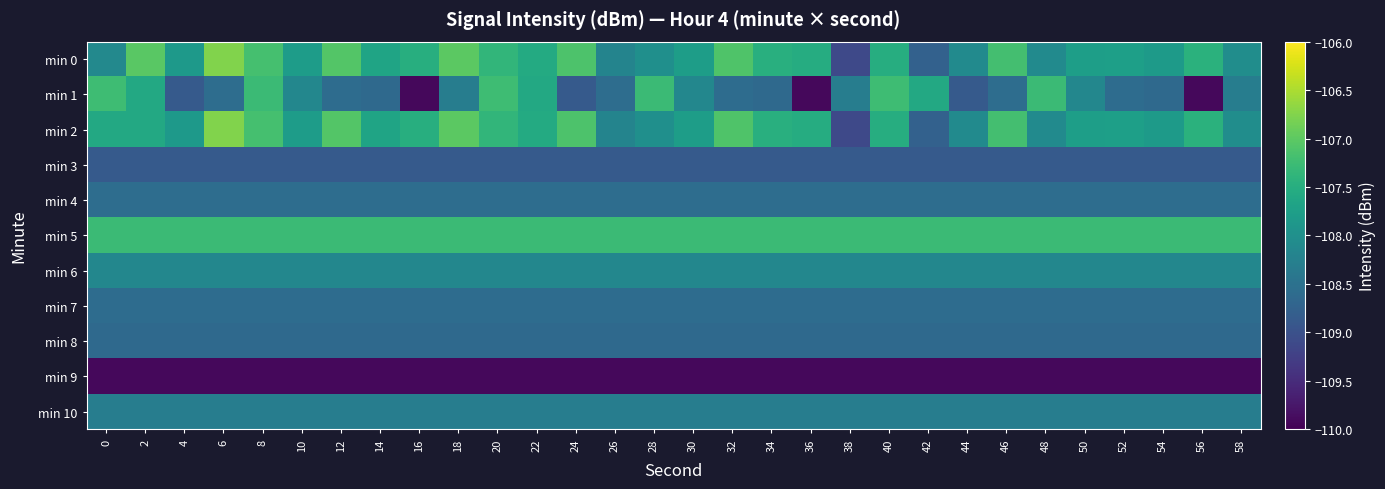

Reading left to right, transcribe all the data shown in this chart.

min 0: 0=-108.1	2=-107.0	4=-107.9	6=-106.8	8=-107.2	10=-107.8	12=-107.1	14=-107.7	16=-107.5	18=-107.0	20=-107.4	22=-107.5	24=-107.1	26=-108.2	28=-108.0	30=-107.8	32=-107.1	34=-107.5	36=-107.5	38=-109.1	40=-107.5	42=-108.8	44=-108.1	46=-107.2	48=-108.1	50=-107.8	52=-107.7	54=-107.8	56=-107.4	58=-108.0
min 1: 0=-107.2	2=-107.6	4=-108.9	6=-108.6	8=-107.3	10=-108.1	12=-108.6	14=-108.6	16=-109.9	18=-108.3	20=-107.2	22=-107.6	24=-108.9	26=-108.6	28=-107.3	30=-108.1	32=-108.6	34=-108.6	36=-109.9	38=-108.3	40=-107.2	42=-107.6	44=-108.9	46=-108.6	48=-107.3	50=-108.1	52=-108.6	54=-108.6	56=-109.9	58=-108.3
min 2: 0=-107.6	2=-107.6	4=-107.9	6=-106.8	8=-107.2	10=-107.8	12=-107.1	14=-107.7	16=-107.5	18=-107.0	20=-107.4	22=-107.5	24=-107.1	26=-108.2	28=-108.0	30=-107.8	32=-107.1	34=-107.5	36=-107.5	38=-109.1	40=-107.5	42=-108.8	44=-108.1	46=-107.2	48=-108.1	50=-107.8	52=-107.7	54=-107.8	56=-107.4	58=-108.0
min 3: 0=-108.9	2=-108.9	4=-108.9	6=-108.9	8=-108.9	10=-108.9	12=-108.9	14=-108.9	16=-108.9	18=-108.9	20=-108.9	22=-108.9	24=-108.9	26=-108.9	28=-108.9	30=-108.9	32=-108.9	34=-108.9	36=-108.9	38=-108.9	40=-108.9	42=-108.9	44=-108.9	46=-108.9	48=-108.9	50=-108.9	52=-108.9	54=-108.9	56=-108.9	58=-108.9
min 4: 0=-108.6	2=-108.6	4=-108.6	6=-108.6	8=-108.6	10=-108.6	12=-108.6	14=-108.6	16=-108.6	18=-108.6	20=-108.6	22=-108.6	24=-108.6	26=-108.6	28=-108.6	30=-108.6	32=-108.6	34=-108.6	36=-108.6	38=-108.6	40=-108.6	42=-108.6	44=-108.6	46=-108.6	48=-108.6	50=-108.6	52=-108.6	54=-108.6	56=-108.6	58=-108.6
min 5: 0=-107.3	2=-107.3	4=-107.3	6=-107.3	8=-107.3	10=-107.3	12=-107.3	14=-107.3	16=-107.3	18=-107.3	20=-107.3	22=-107.3	24=-107.3	26=-107.3	28=-107.3	30=-107.3	32=-107.3	34=-107.3	36=-107.3	38=-107.3	40=-107.3	42=-107.3	44=-107.3	46=-107.3	48=-107.3	50=-107.3	52=-107.3	54=-107.3	56=-107.3	58=-107.3
min 6: 0=-108.1	2=-108.1	4=-108.1	6=-108.1	8=-108.1	10=-108.1	12=-108.1	14=-108.1	16=-108.1	18=-108.1	20=-108.1	22=-108.1	24=-108.1	26=-108.1	28=-108.1	30=-108.1	32=-108.1	34=-108.1	36=-108.1	38=-108.1	40=-108.1	42=-108.1	44=-108.1	46=-108.1	48=-108.1	50=-108.1	52=-108.1	54=-108.1	56=-108.1	58=-108.1
min 7: 0=-108.6	2=-108.6	4=-108.6	6=-108.6	8=-108.6	10=-108.6	12=-108.6	14=-108.6	16=-108.6	18=-108.6	20=-108.6	22=-108.6	24=-108.6	26=-108.6	28=-108.6	30=-108.6	32=-108.6	34=-108.6	36=-108.6	38=-108.6	40=-108.6	42=-108.6	44=-108.6	46=-108.6	48=-108.6	50=-108.6	52=-108.6	54=-108.6	56=-108.6	58=-108.6
min 8: 0=-108.6	2=-108.6	4=-108.6	6=-108.6	8=-108.6	10=-108.6	12=-108.6	14=-108.6	16=-108.6	18=-108.6	20=-108.6	22=-108.6	24=-108.6	26=-108.6	28=-108.6	30=-108.6	32=-108.6	34=-108.6	36=-108.6	38=-108.6	40=-108.6	42=-108.6	44=-108.6	46=-108.6	48=-108.6	50=-108.6	52=-108.6	54=-108.6	56=-108.6	58=-108.6
min 9: 0=-109.9	2=-109.9	4=-109.9	6=-109.9	8=-109.9	10=-109.9	12=-109.9	14=-109.9	16=-109.9	18=-109.9	20=-109.9	22=-109.9	24=-109.9	26=-109.9	28=-109.9	30=-109.9	32=-109.9	34=-109.9	36=-109.9	38=-109.9	40=-109.9	42=-109.9	44=-109.9	46=-109.9	48=-109.9	50=-109.9	52=-109.9	54=-109.9	56=-109.9	58=-109.9
min 10: 0=-108.3	2=-108.3	4=-108.3	6=-108.3	8=-108.3	10=-108.3	12=-108.3	14=-108.3	16=-108.3	18=-108.3	20=-108.3	22=-108.3	24=-108.3	26=-108.3	28=-108.3	30=-108.3	32=-108.3	34=-108.3	36=-108.3	38=-108.3	40=-108.3	42=-108.3	44=-108.3	46=-108.3	48=-108.3	50=-108.3	52=-108.3	54=-108.3	56=-108.3	58=-108.3